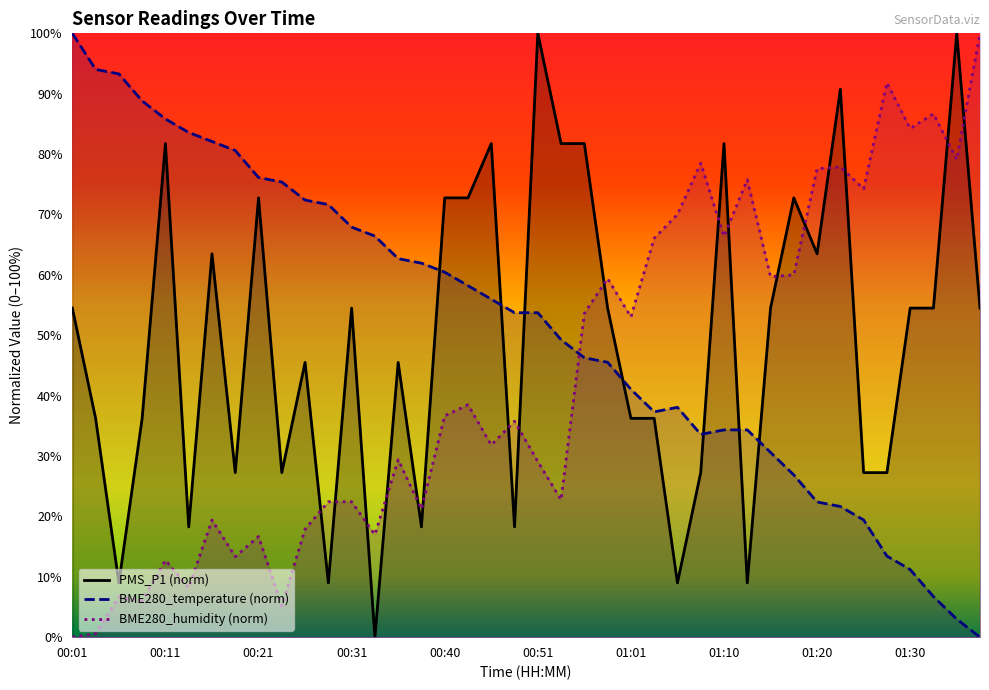

What is the label of the 29th point from the right?

00:28